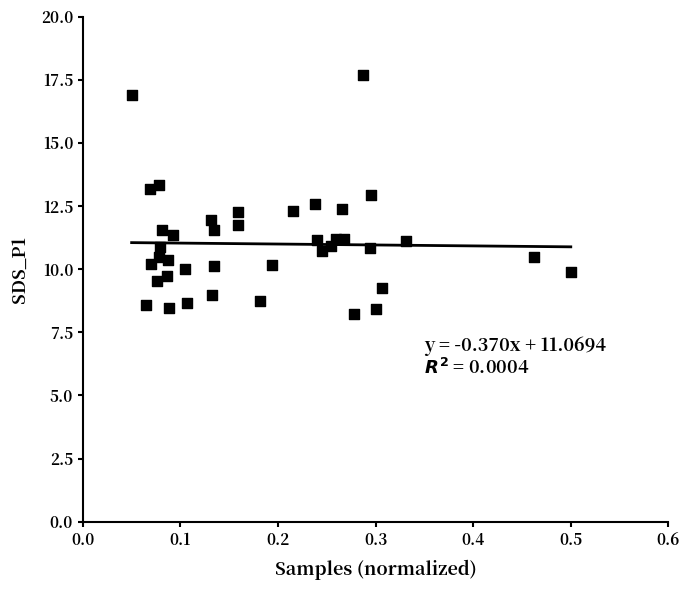

What is the range of X values (max minus min)?

0.5